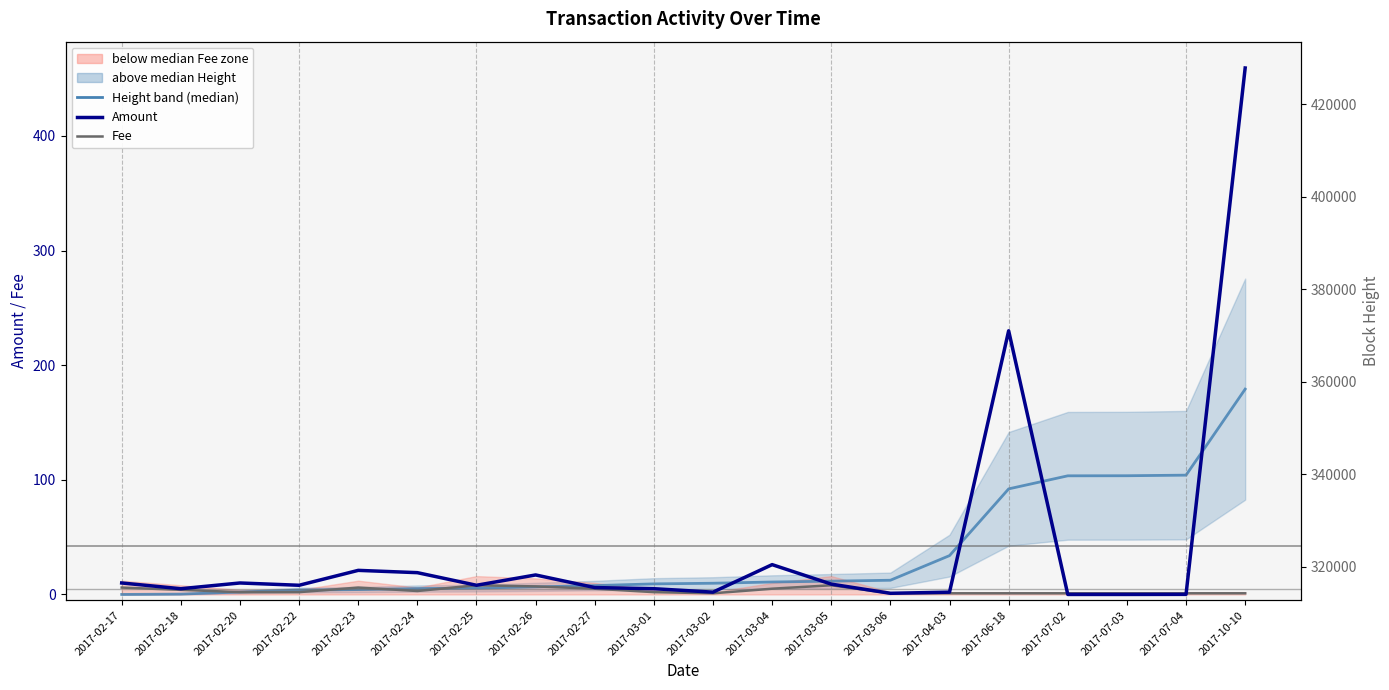

What is the maximum value for Amount?

459.3